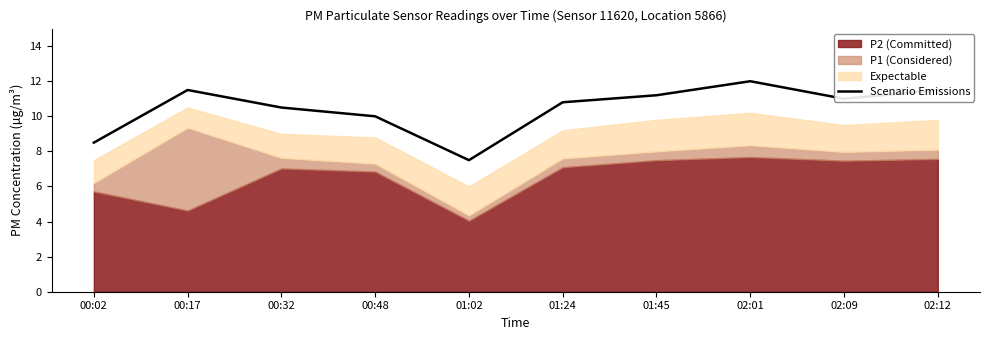

Rank the categories by value from highest to lowest.

02:01, 00:17, 02:12, 01:45, 02:09, 01:24, 00:32, 00:48, 00:02, 01:02